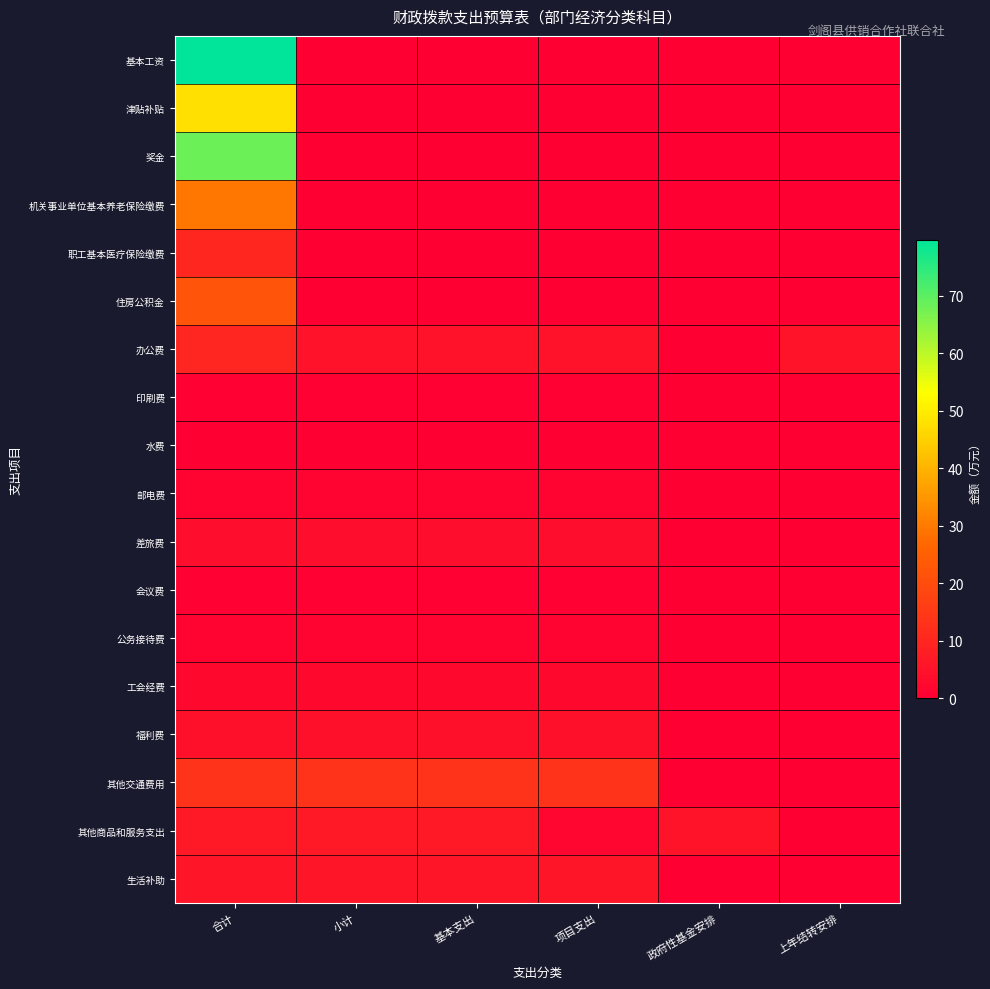

How many data points does each series have?

6